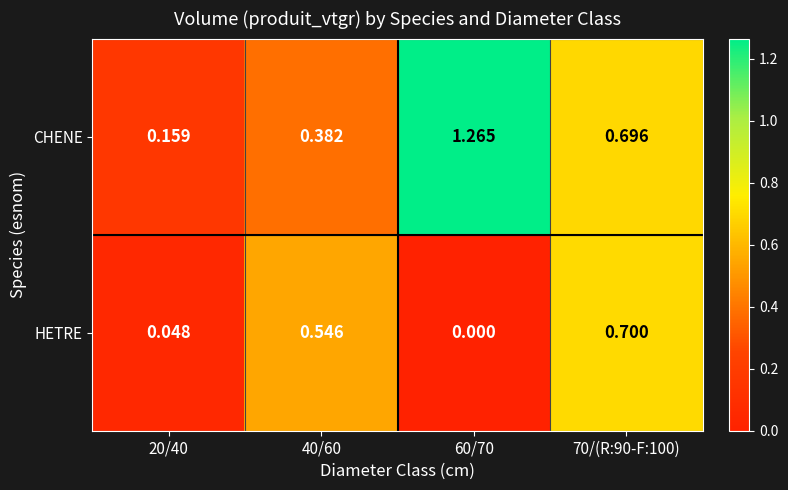

List the series in order of their overall mean, highest first.

CHENE, HETRE